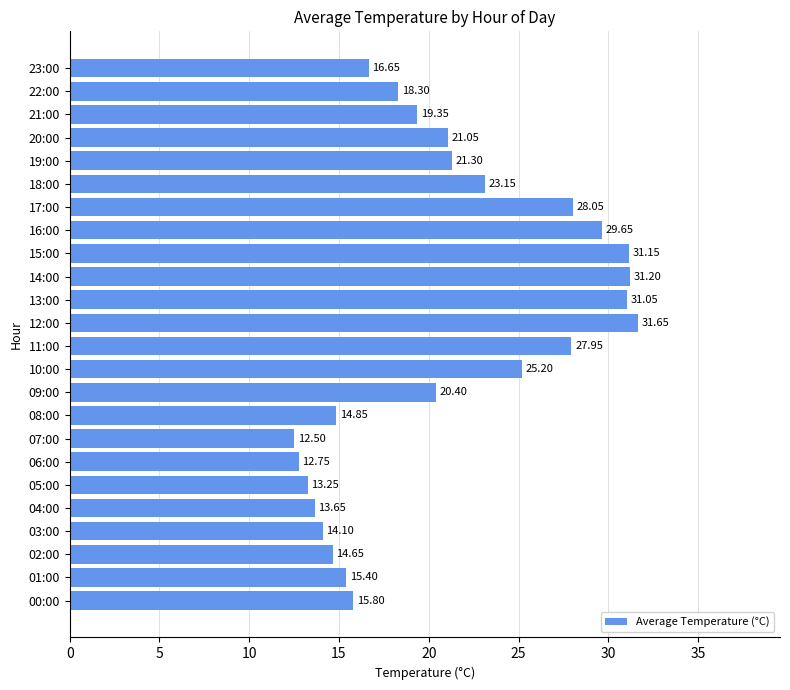

Rank the categories by value from lowest to highest.

07:00, 06:00, 05:00, 04:00, 03:00, 02:00, 08:00, 01:00, 00:00, 23:00, 22:00, 21:00, 09:00, 20:00, 19:00, 18:00, 10:00, 11:00, 17:00, 16:00, 13:00, 15:00, 14:00, 12:00